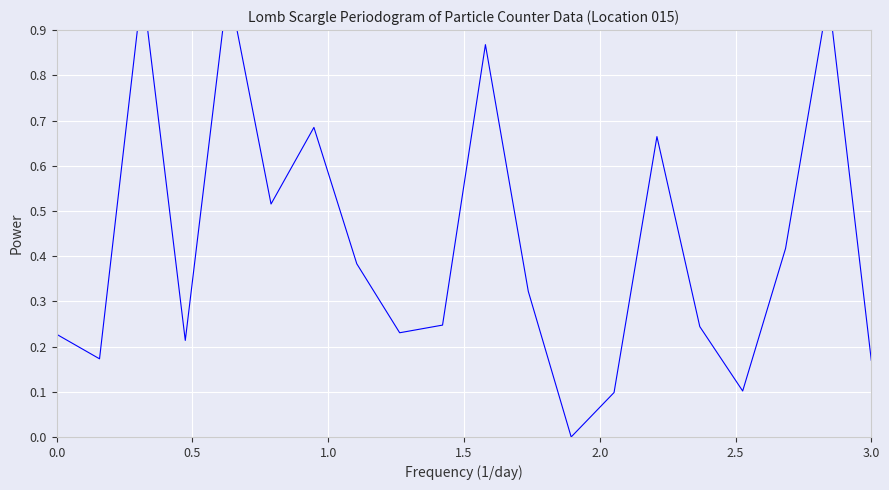

Does the chart display data point markers on the line(s)?

No